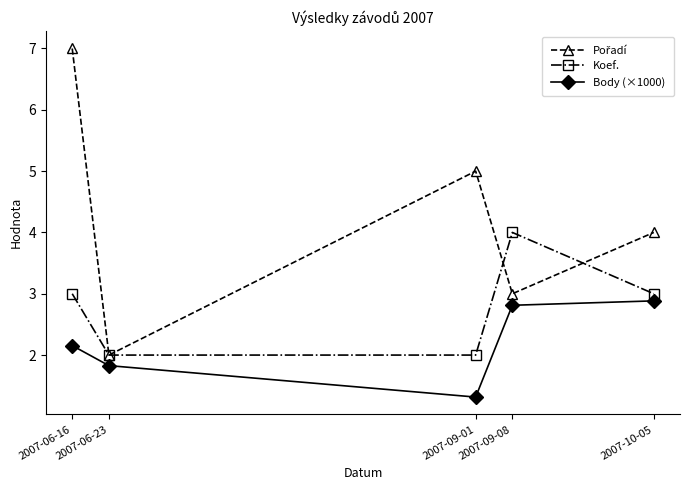

At how many categories does at least one series exceed 1?

5